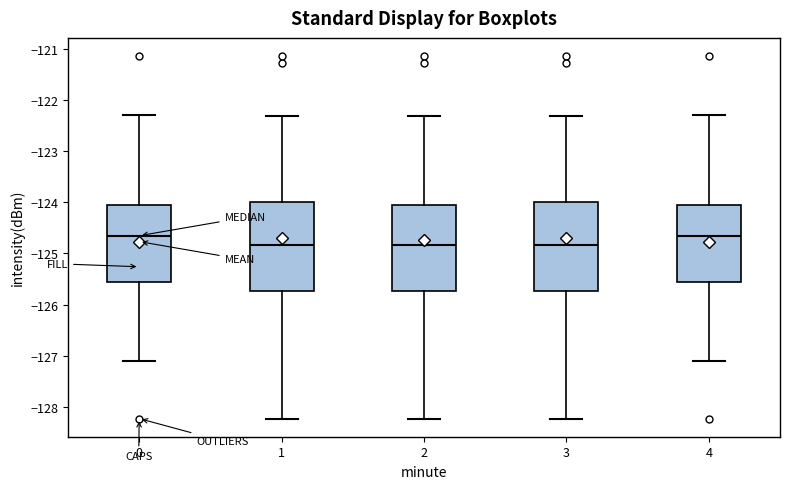

Reading left to right, read every box against the y-axis: the position of its median line, the range the box covers, and the ends of its whiskers. The values are not printed on the chart, so give them approximately, as read against the axis.

0: median -124.7, box -125.6 to -124.0, whiskers -127.1 to -122.3
1: median -124.8, box -125.7 to -124.0, whiskers -128.2 to -122.3
2: median -124.8, box -125.7 to -124.0, whiskers -128.2 to -122.3
3: median -124.8, box -125.7 to -124.0, whiskers -128.2 to -122.3
4: median -124.7, box -125.6 to -124.0, whiskers -127.1 to -122.3